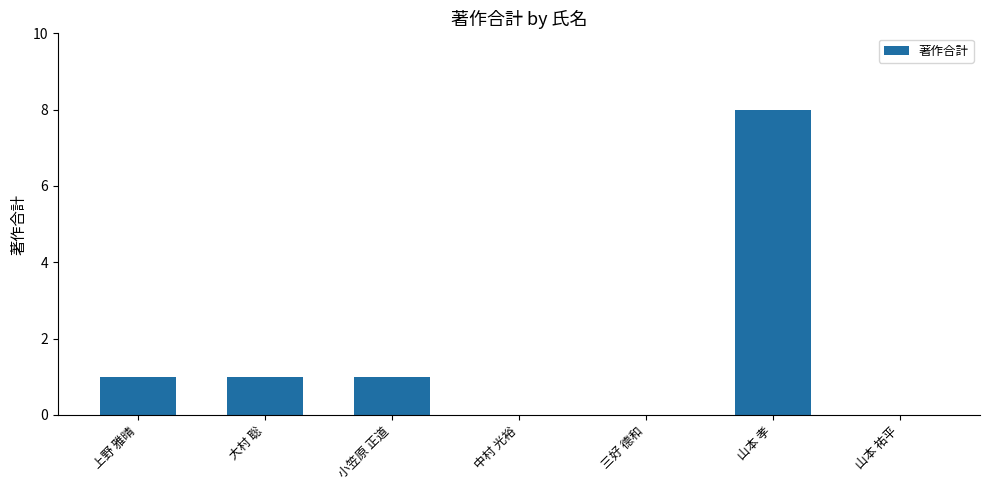

Reading left to right, list all the values displayed in this chart.

上野 雅晴=1	大村 聡=1	小笠原 正道=1	中村 光裕=0	三好 德和=0	山本 孝=8	山本 祐平=0